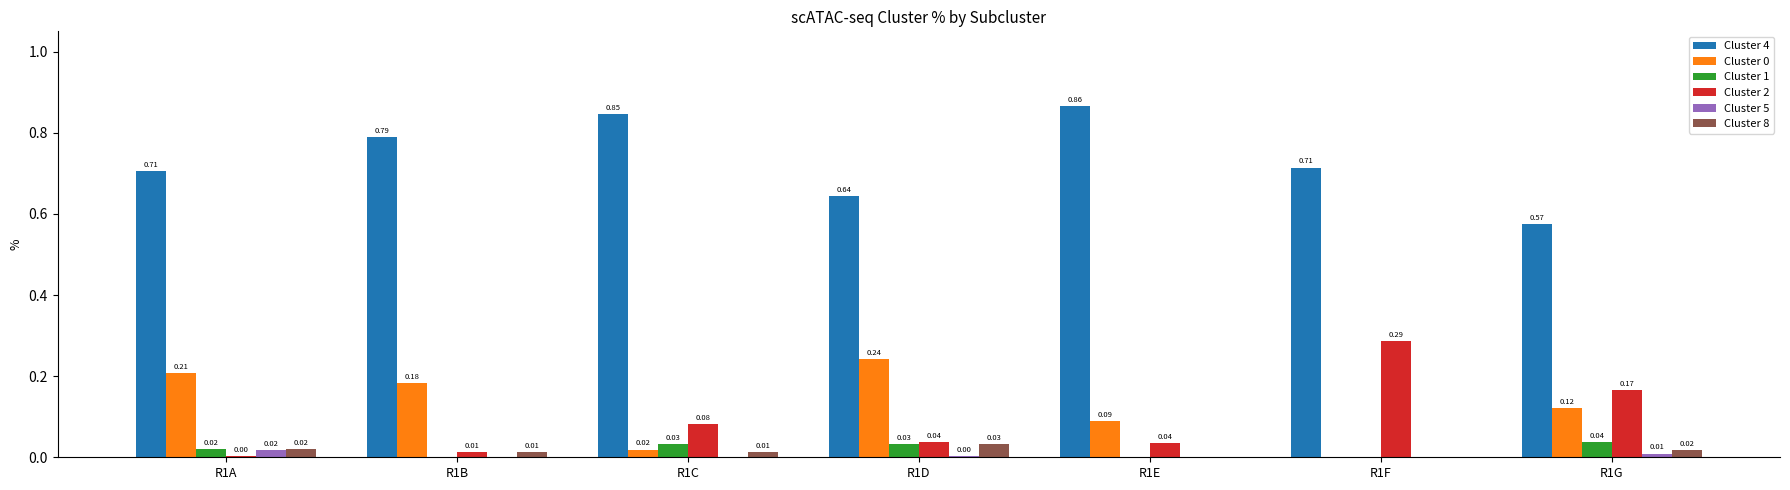

Which series changed the most between R1B and R1G?

Cluster 4